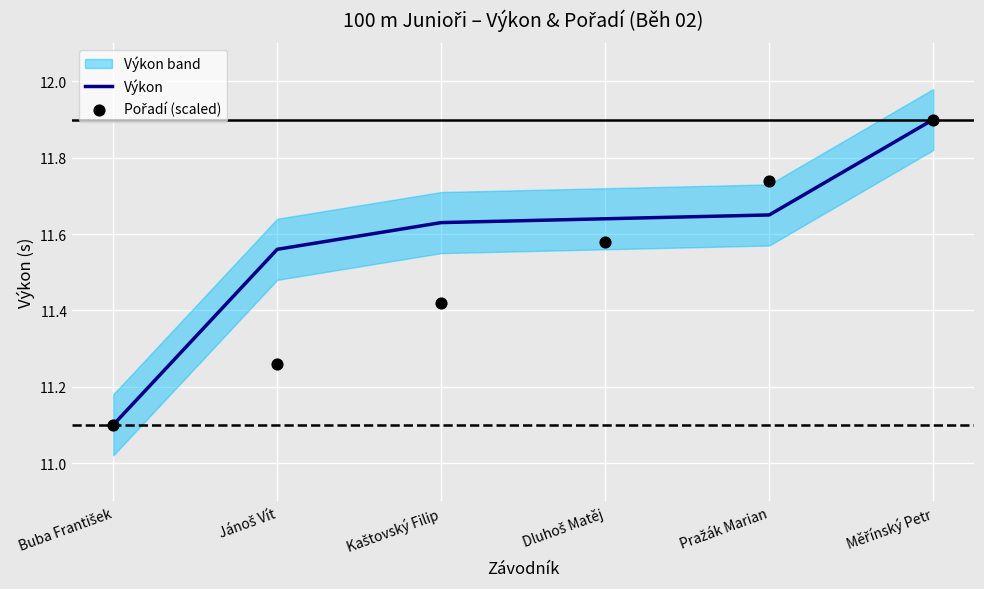

Is the value of Pořadí (scaled) at Buba František greater than the value of Výkon at Dluhoš Matěj?

No